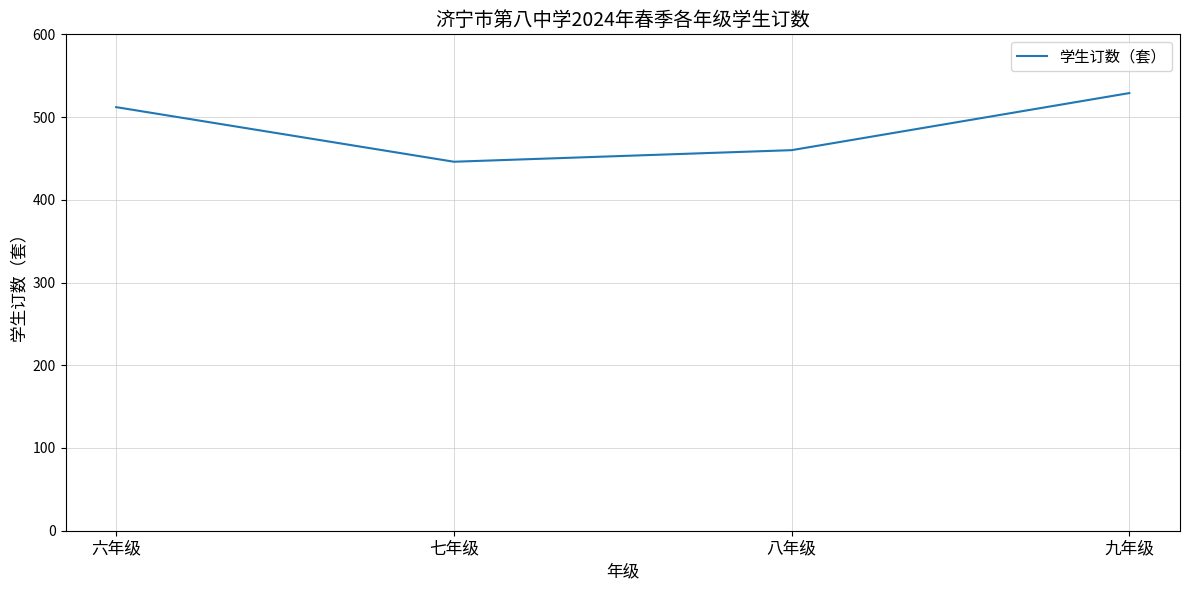

Between 九年级 and 七年级, which is larger?

九年级